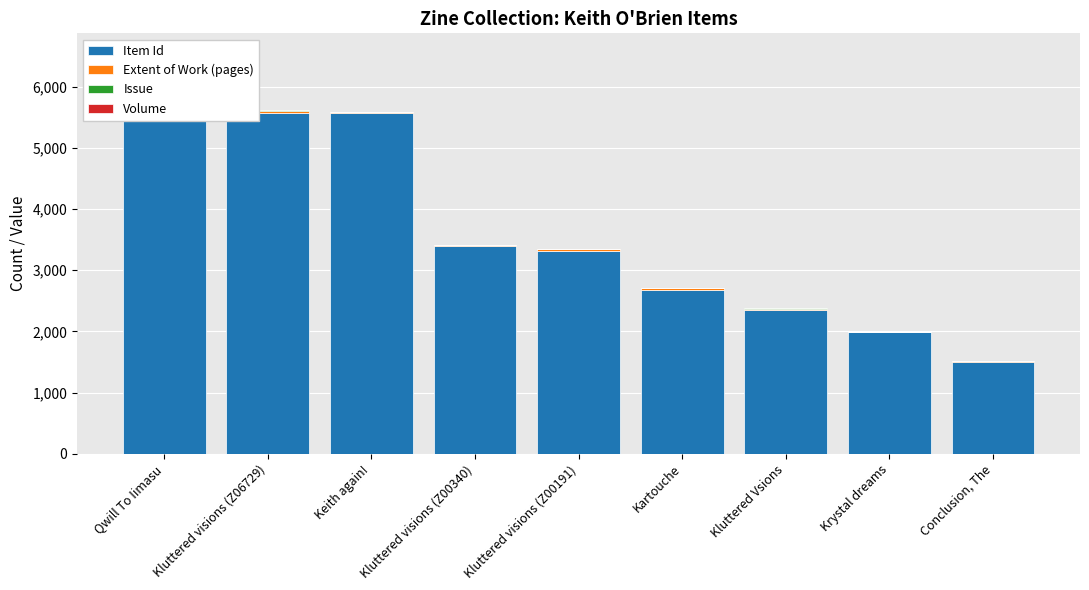

At which category is the sum across all series the highest?

Qwill To Iimasu